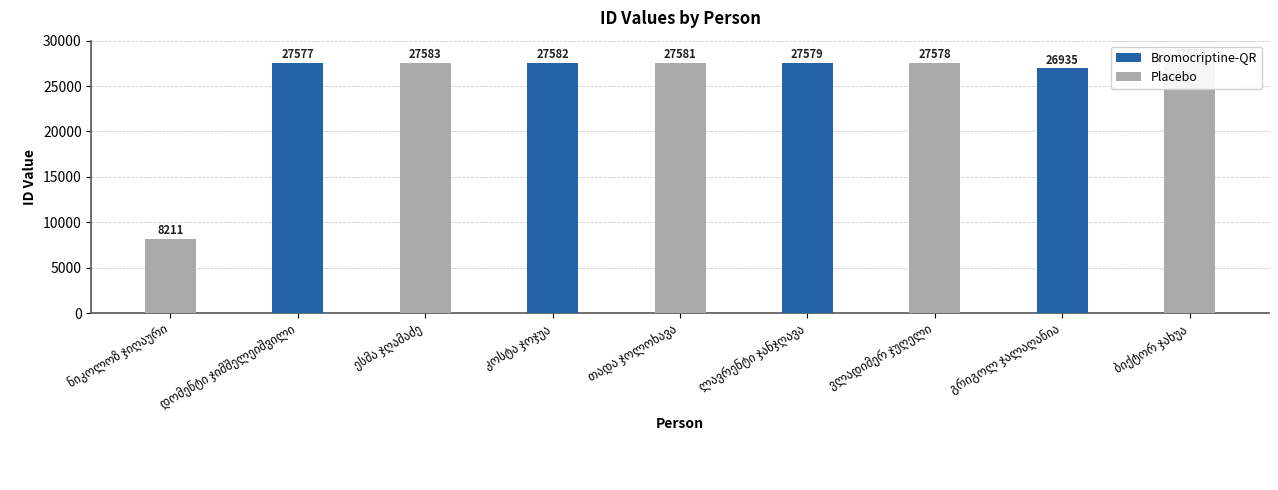

Are the bars horizontal?

No